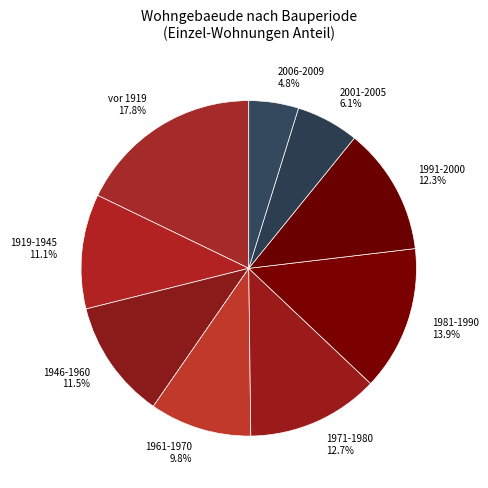

Count the number of slices in the pie.

9